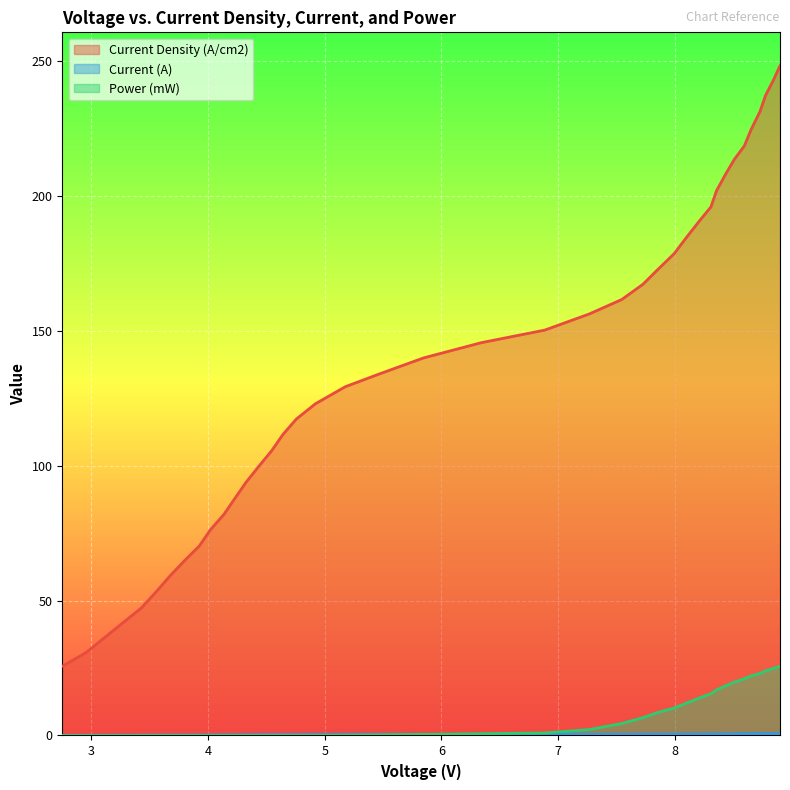

Does the chart display data point markers on the line(s)?

No